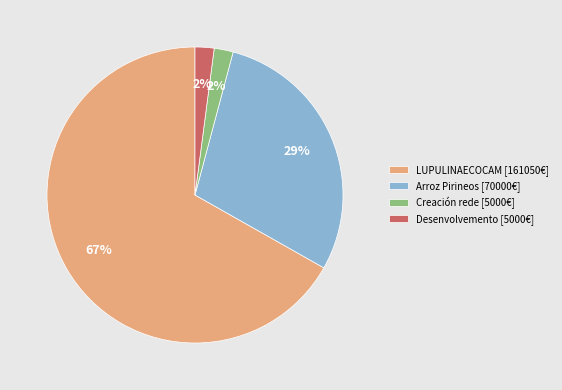

To the nearest percent, what percentage of the pie is Creación rede [5000€]?

2%